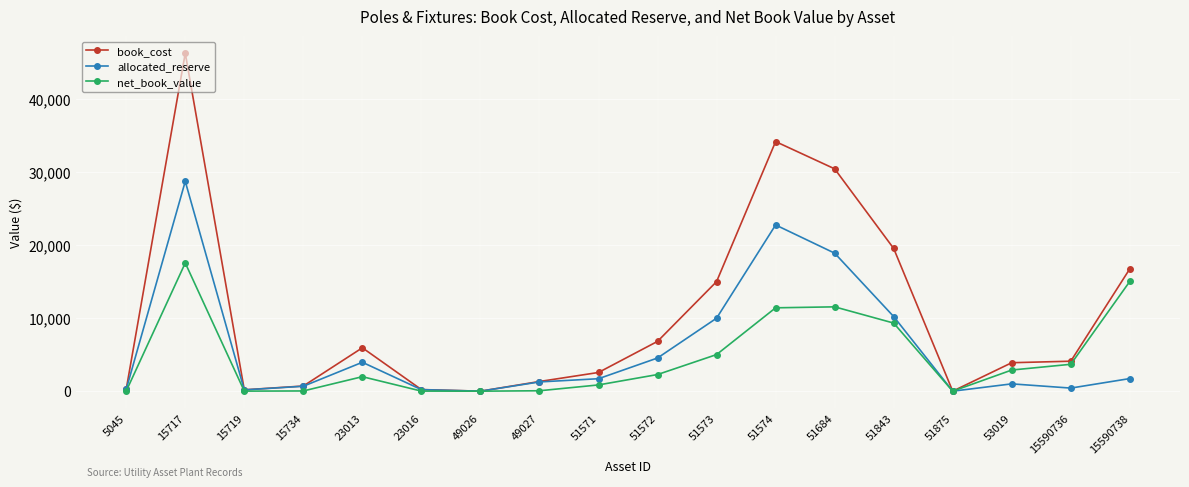

Is the value of net_book_value at 51571 greater than the value of allocated_reserve at 51574?

No